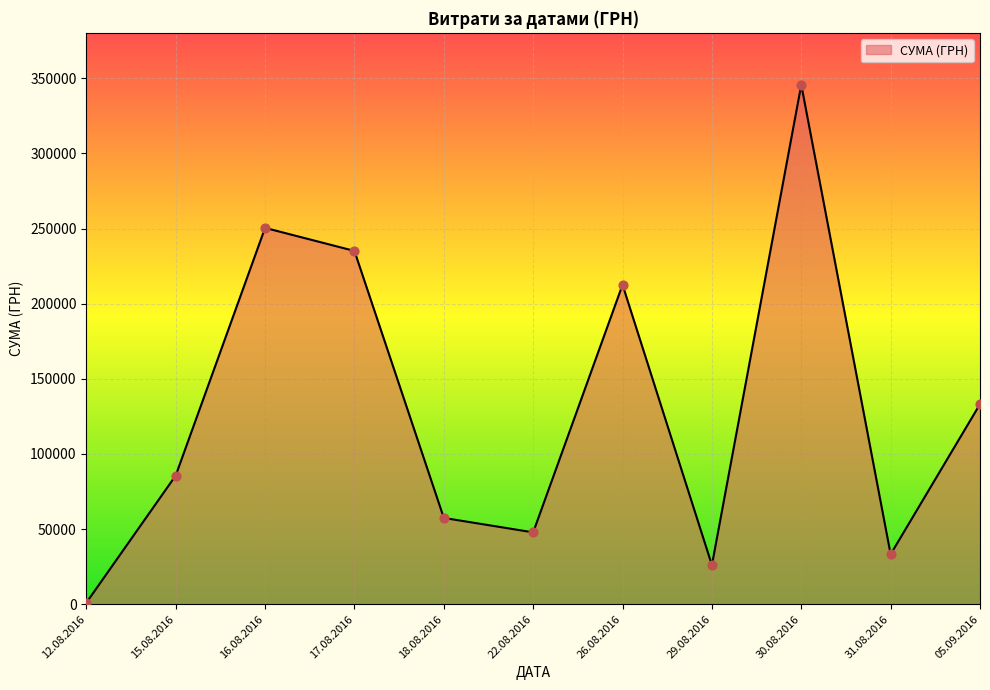

Which has a higher value, 29.08.2016 or 30.08.2016?

30.08.2016